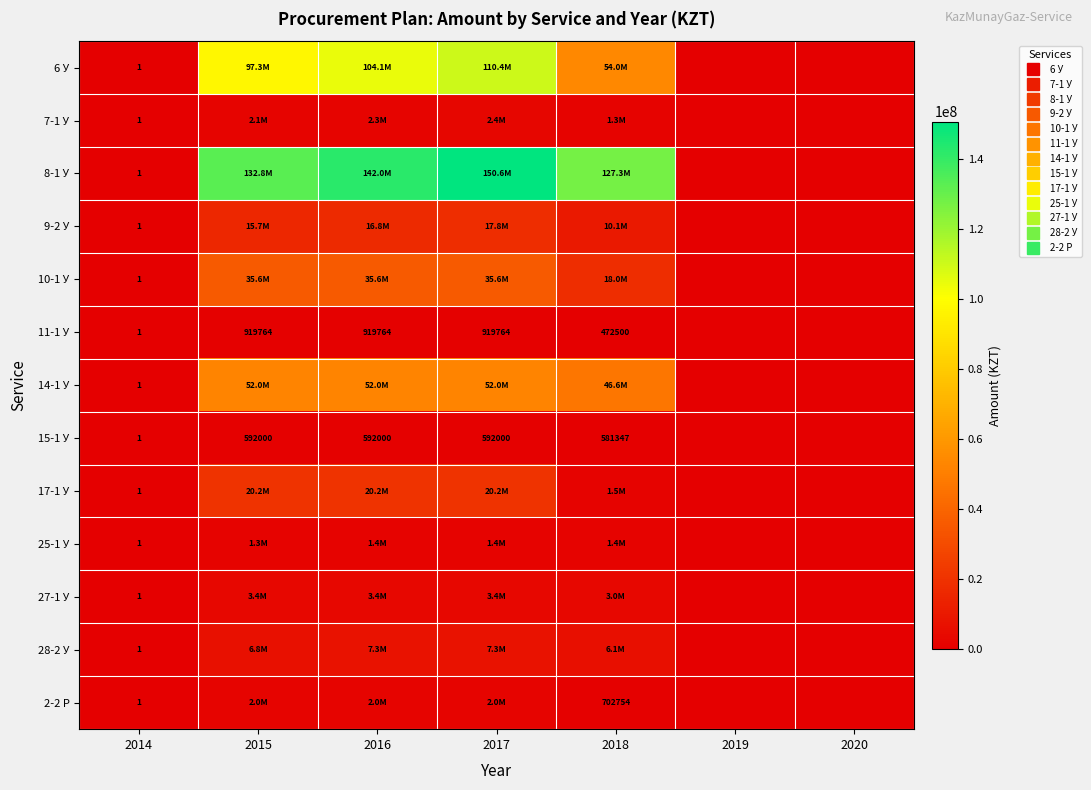

What is the maximum value for 25-1 У?

1410517